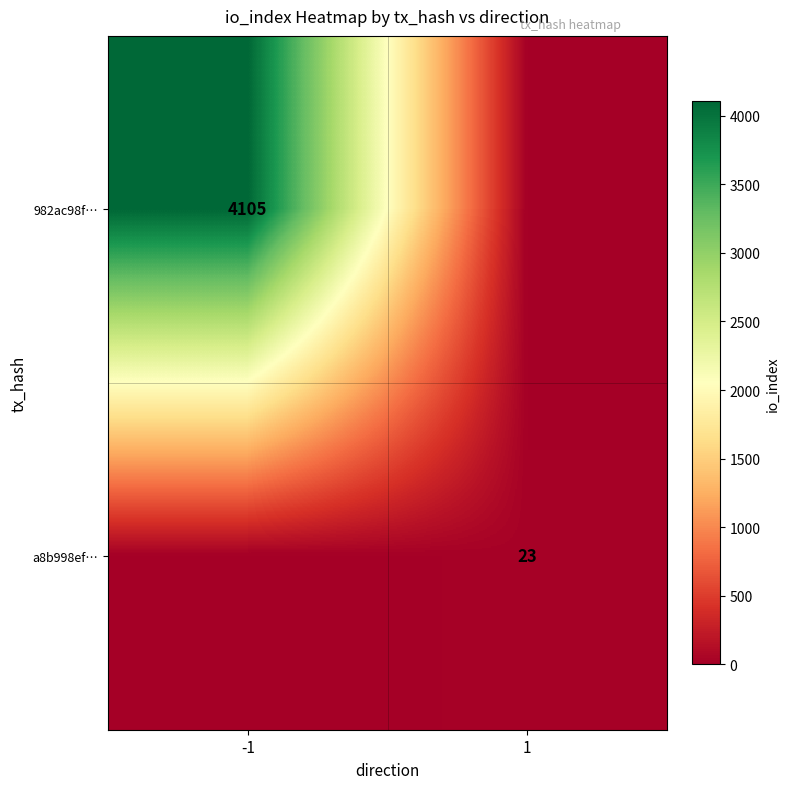

Which label corresponds to the largest value in the chart?

-1